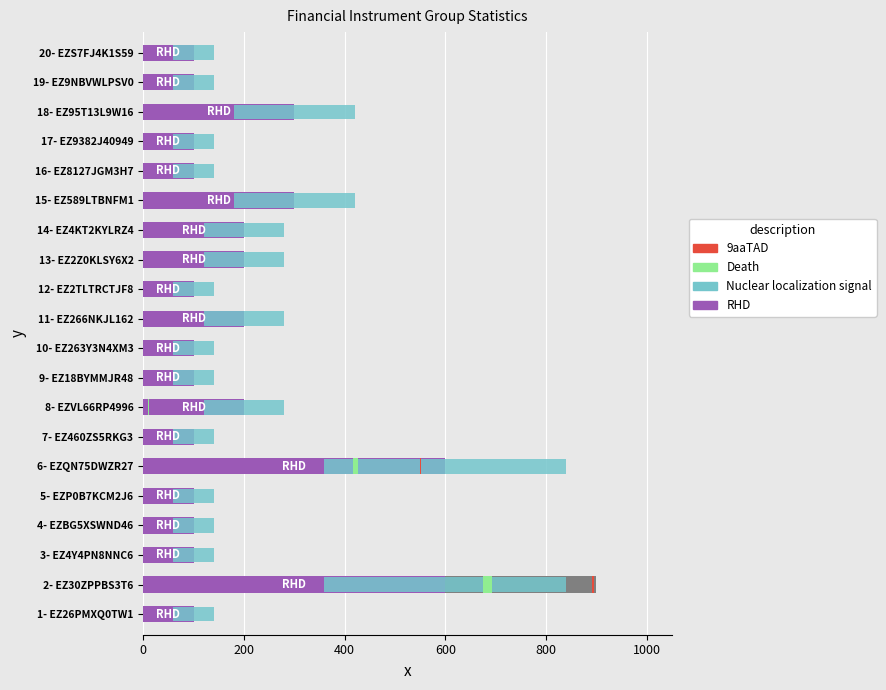

What is the label of the 19th bar from the left?

19- EZ9NBVWLPSV0